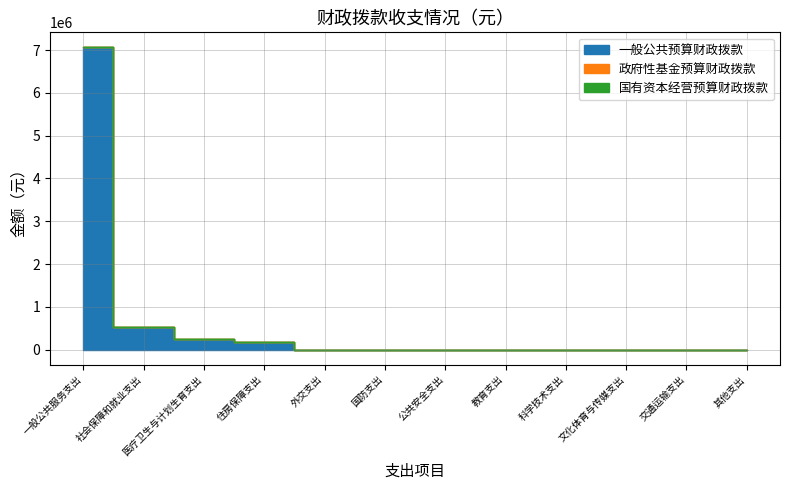

Reading left to right, list all the values displayed in this chart.

一般公共服务支出=7059848.7	社会保障和就业支出=533178.0	医疗卫生与计划生育支出=243035.9	住房保障支出=188709.8	外交支出=0.0	国防支出=0.0	公共安全支出=0.0	教育支出=0.0	科学技术支出=0.0	文化体育与传媒支出=0.0	交通运输支出=0.0	其他支出=0.0